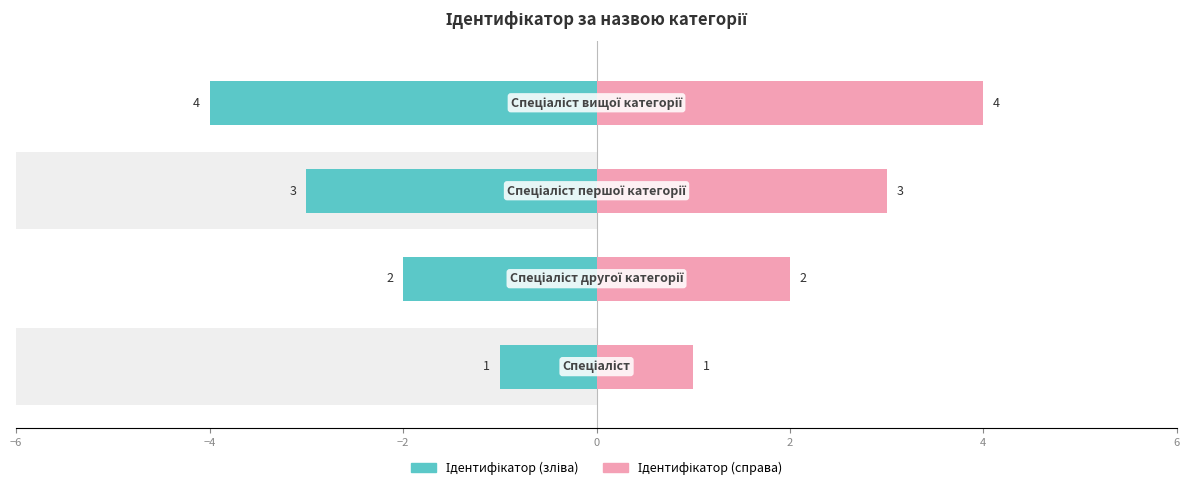

Which series has the largest total across all categories?

Ідентифікатор (справа)